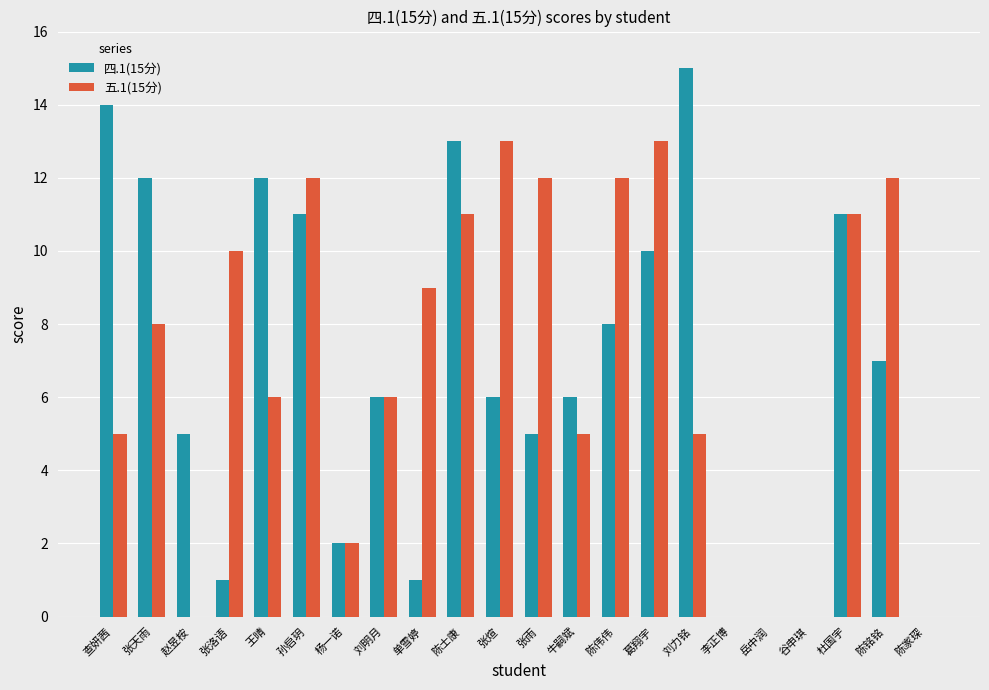

How many groups of bars are there?

22